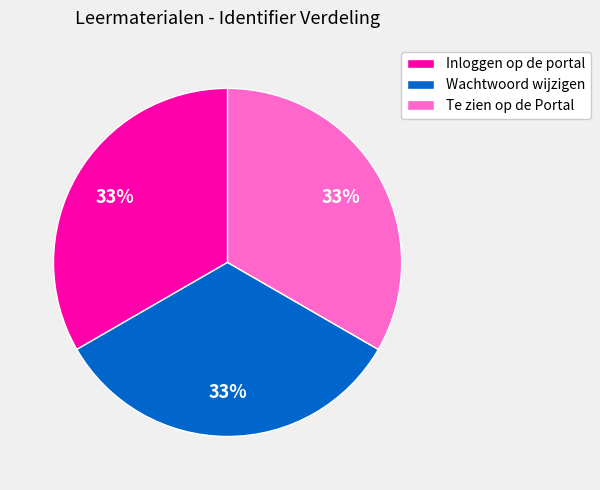

How many slices are in this pie chart?

3